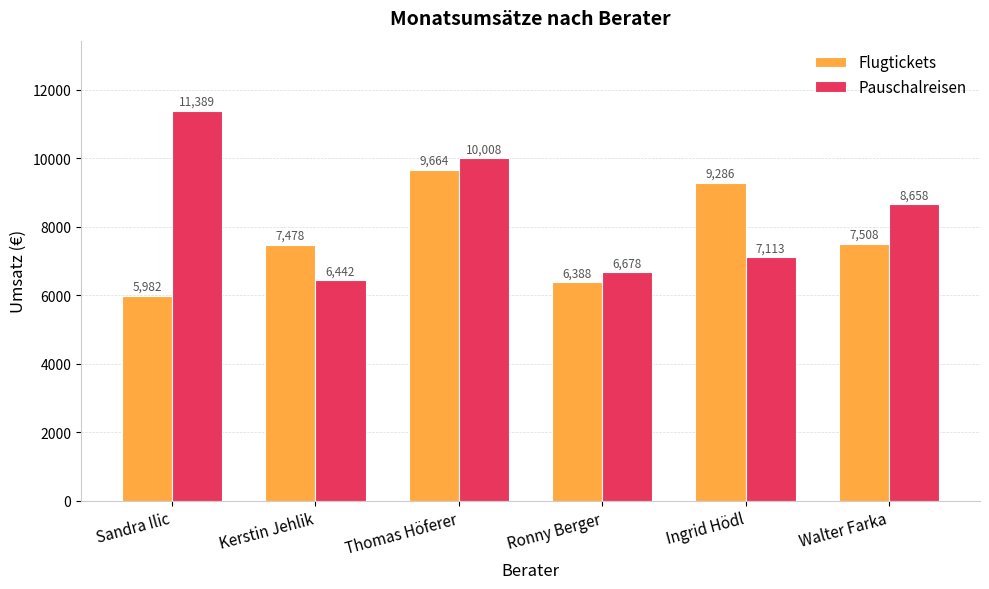

At Thomas Höferer, list the series in order from smallest to largest.

Flugtickets, Pauschalreisen